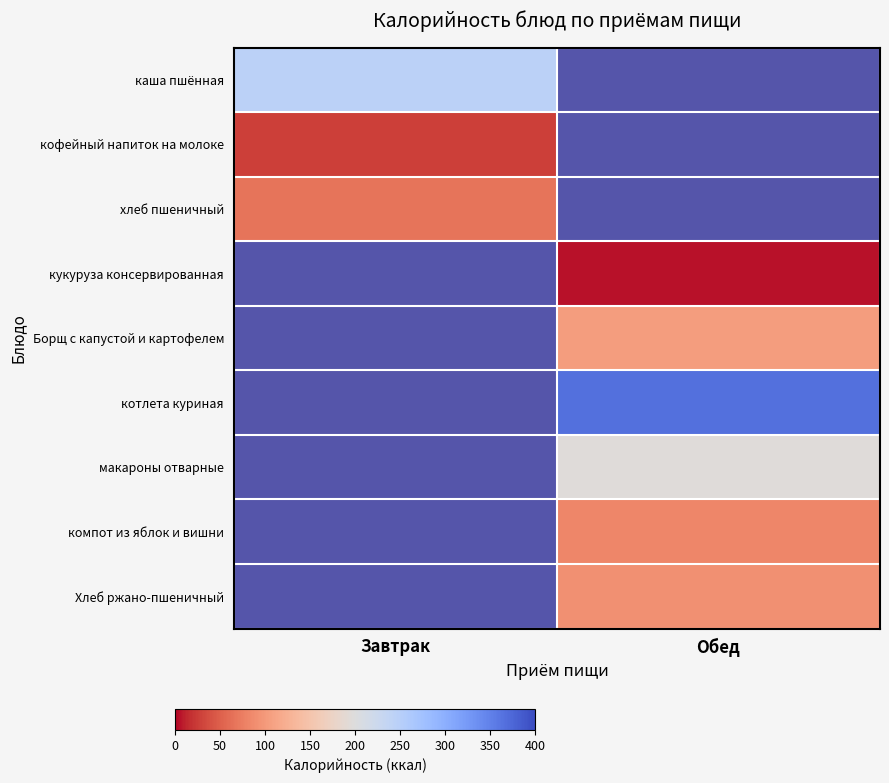

How many data points does each series have?

2